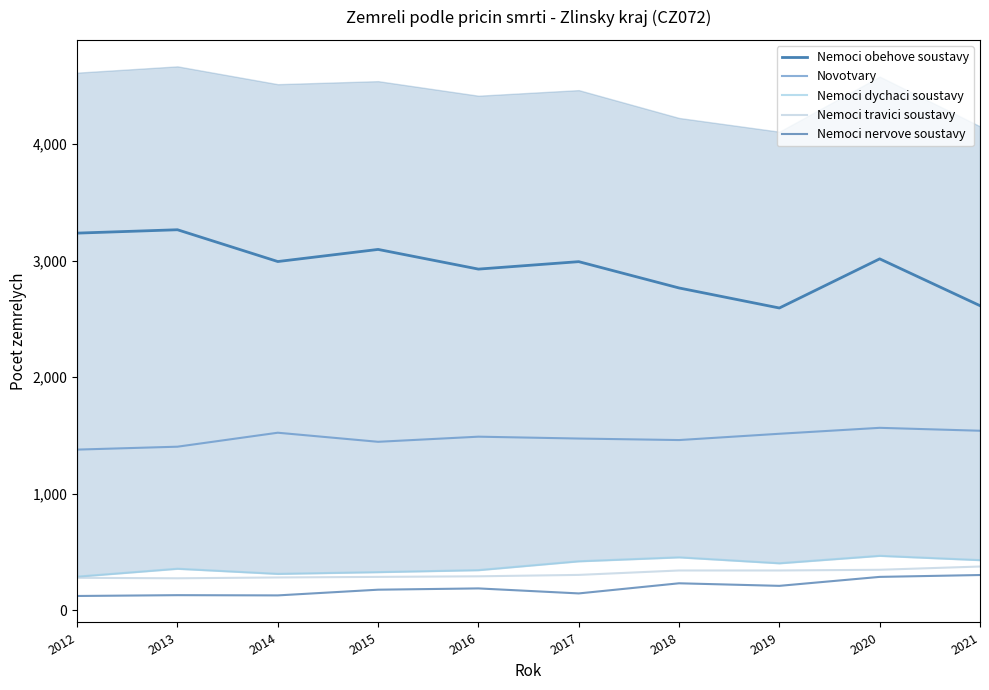

List the labels in order of Nemoci obehove soustavy value, smallest first.

2019, 2021, 2018, 2016, 2017, 2014, 2020, 2015, 2012, 2013